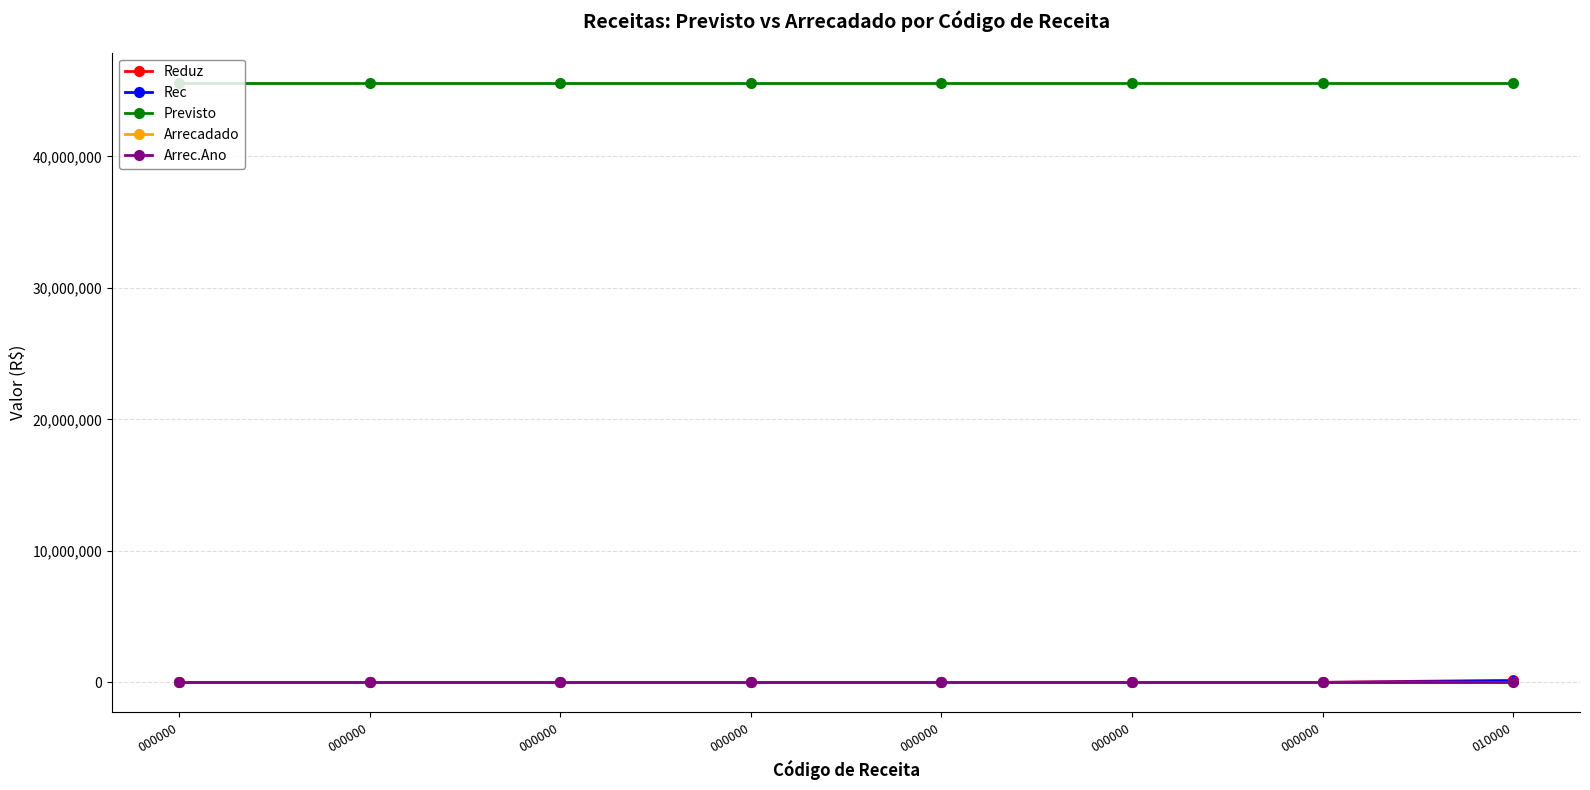

Is this an area chart (filled region under the line)?

No